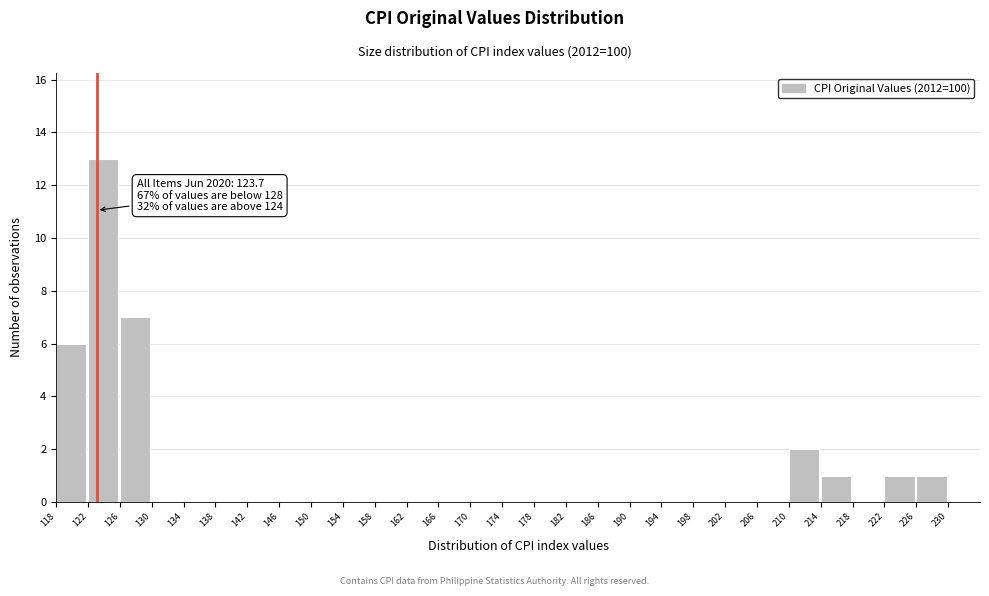

Which range on the x-axis has the tallest bar?

122 to 126